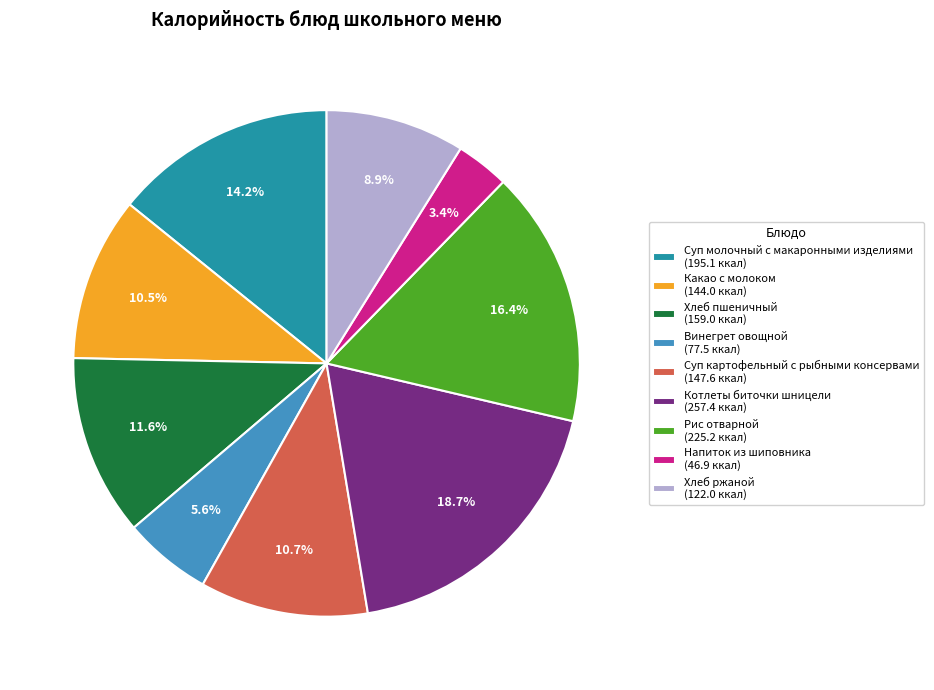

What percentage is NOT represented by Хлеб пшеничный?

88.4%